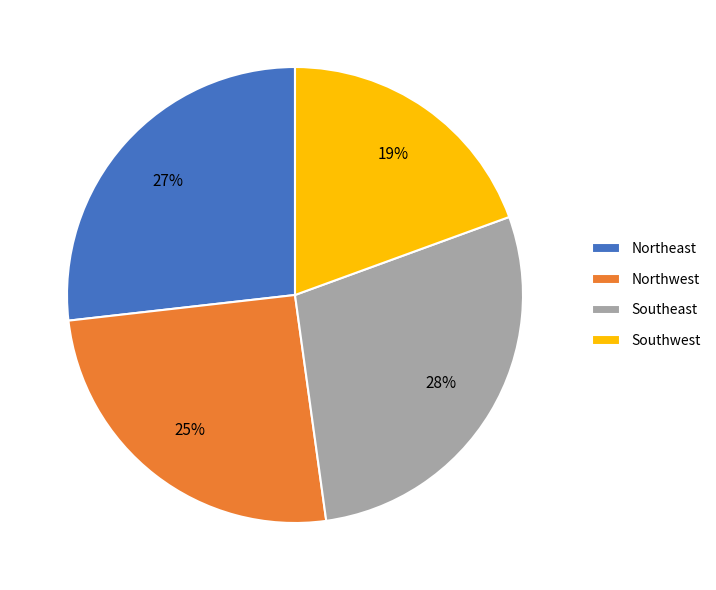

Is it true that Southwest is 19% of the pie?

True